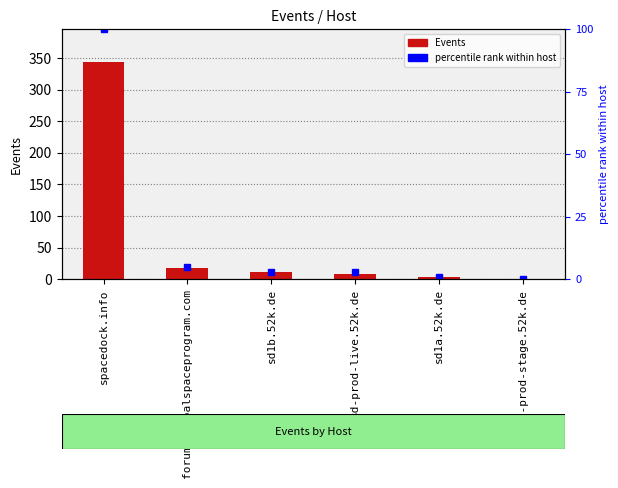

Which has a higher value, sd1a.52k.de or spacedock.info?

spacedock.info